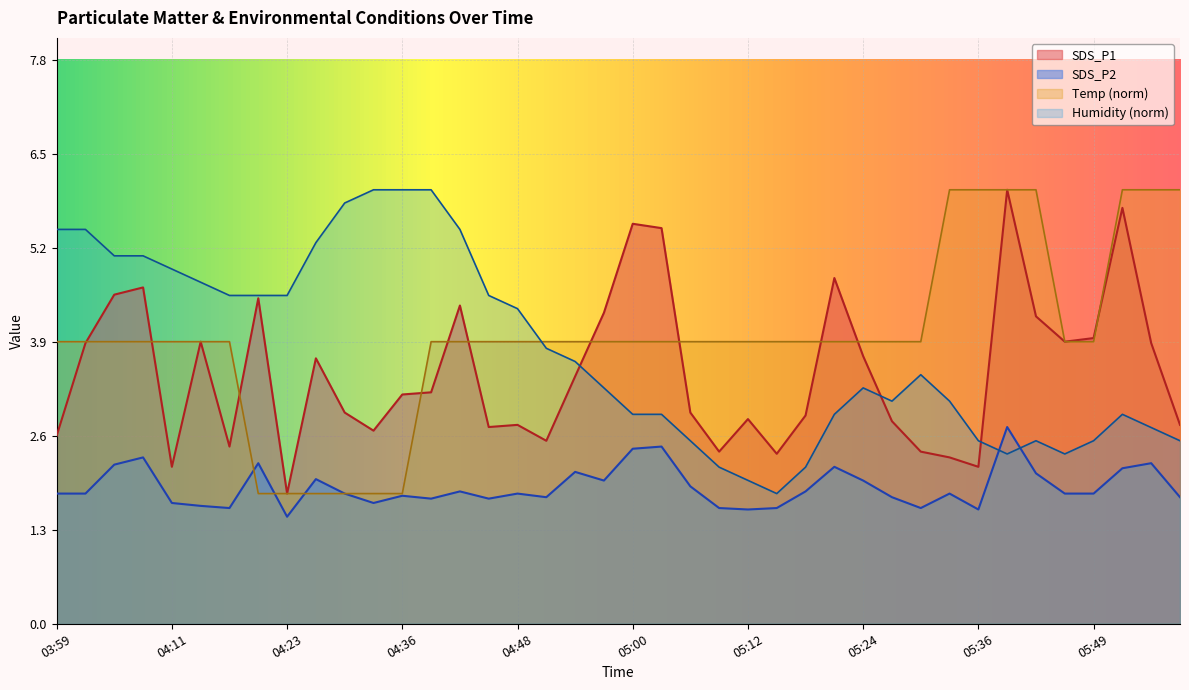

True or false: SDS_P2 and SDS_P1 cross at least once.

False